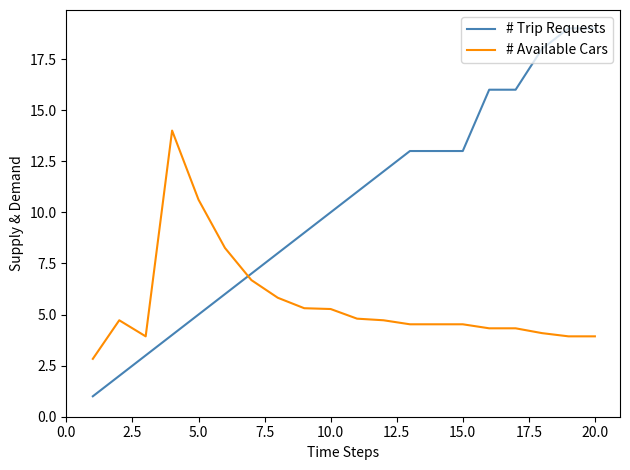

Which series has the largest total across all categories?

# Trip Requests